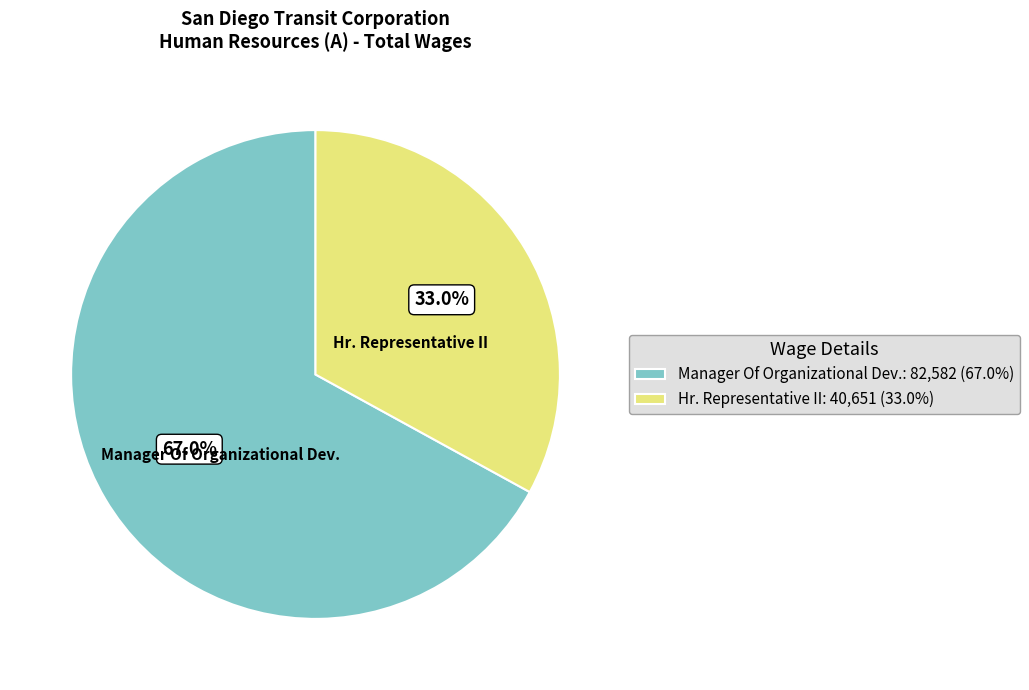

Between Manager Of Organizational Dev.: 82,582 (67.0%) and Hr. Representative II: 40,651 (33.0%), which is larger?

Manager Of Organizational Dev.: 82,582 (67.0%)